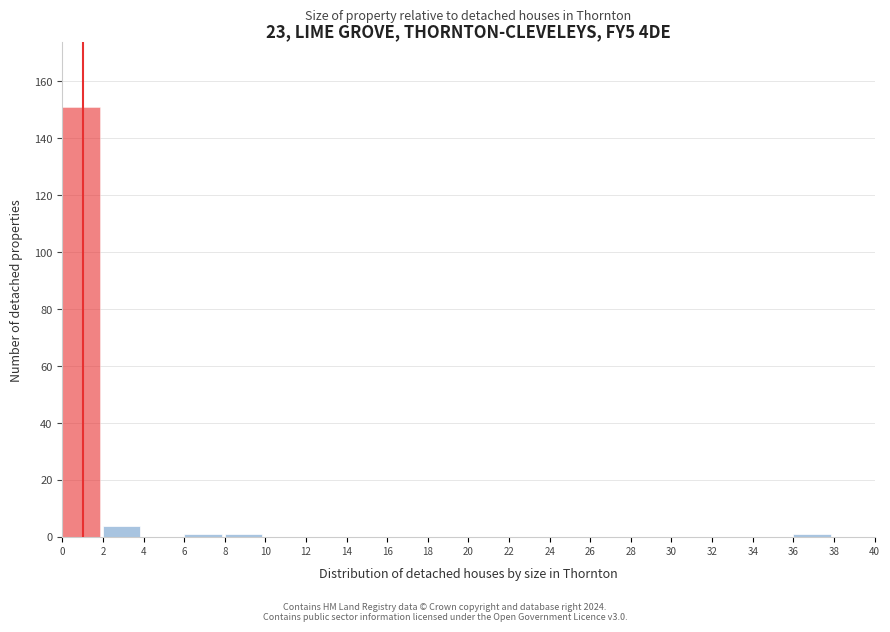

Which range on the x-axis has the tallest bar?

0 to 2